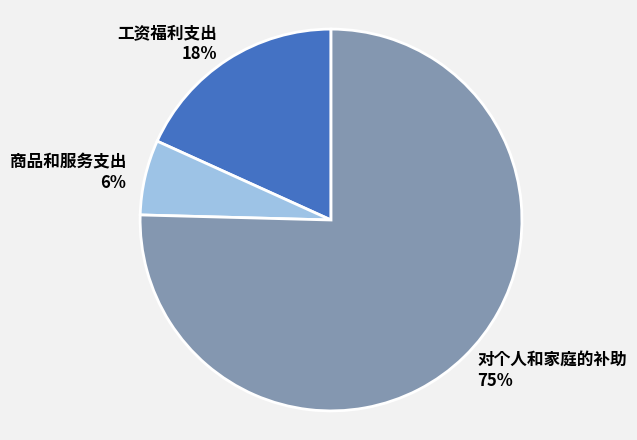

What is the majority slice?

对个人和家庭的补助